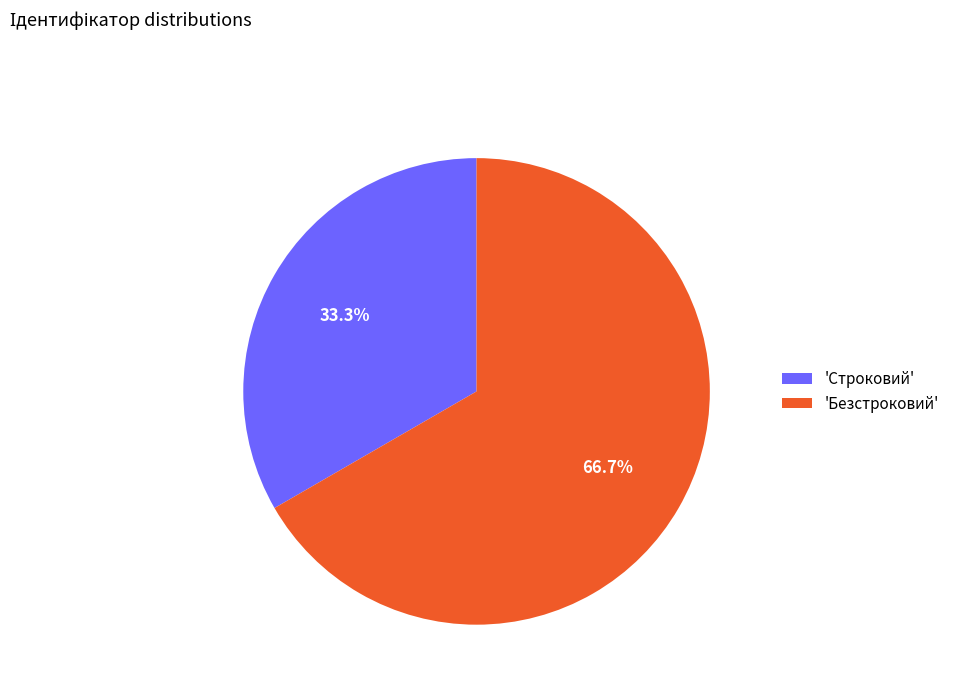

Approximately how many times larger is the value at 'Строковий' compared to 'Безстроковий'?

0.5